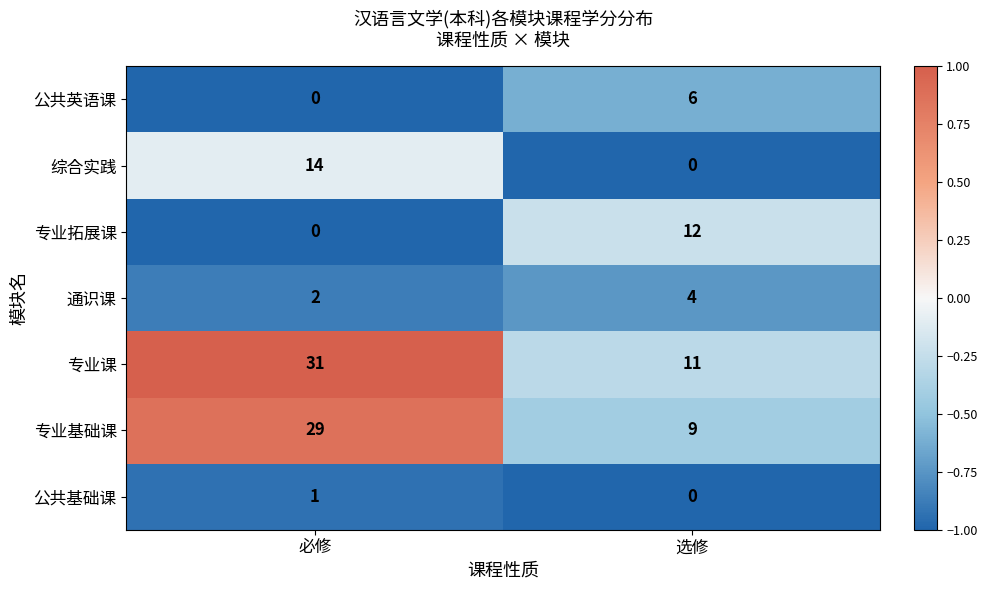

What is the difference between the highest and lowest values at 必修?

31